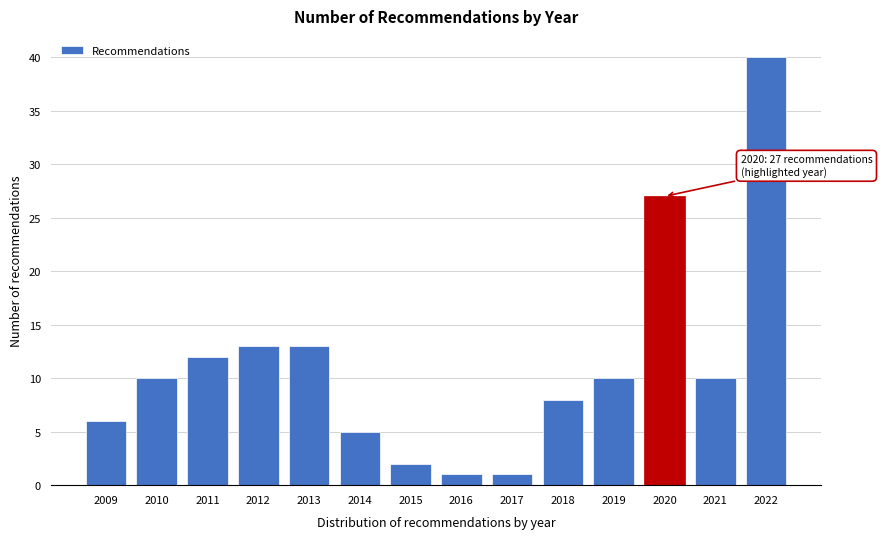

Reading right to left, transcribe all the data shown in this chart.

2022=40	2021=10	2020=27	2019=10	2018=8	2017=1	2016=1	2015=2	2014=5	2013=13	2012=13	2011=12	2010=10	2009=6